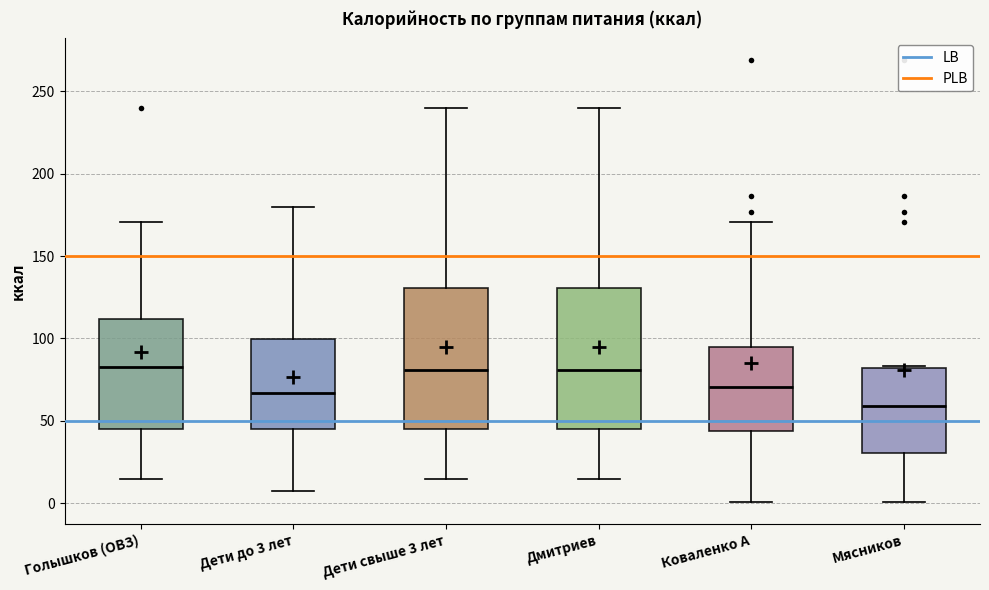

Where is the upper edge of the box for Голышков (ОВЗ) on the y-axis? The values are not printed on the chart, so give them approximately, as read against the axis.

110